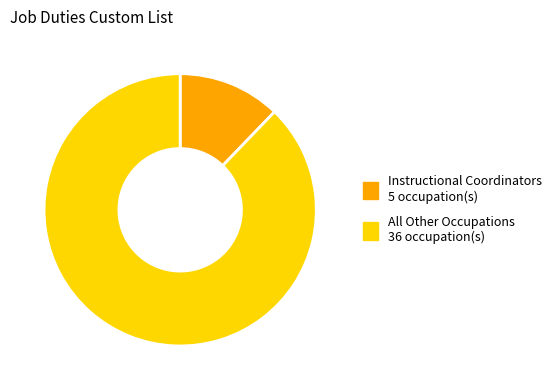

Is there a majority slice in this chart?

Yes